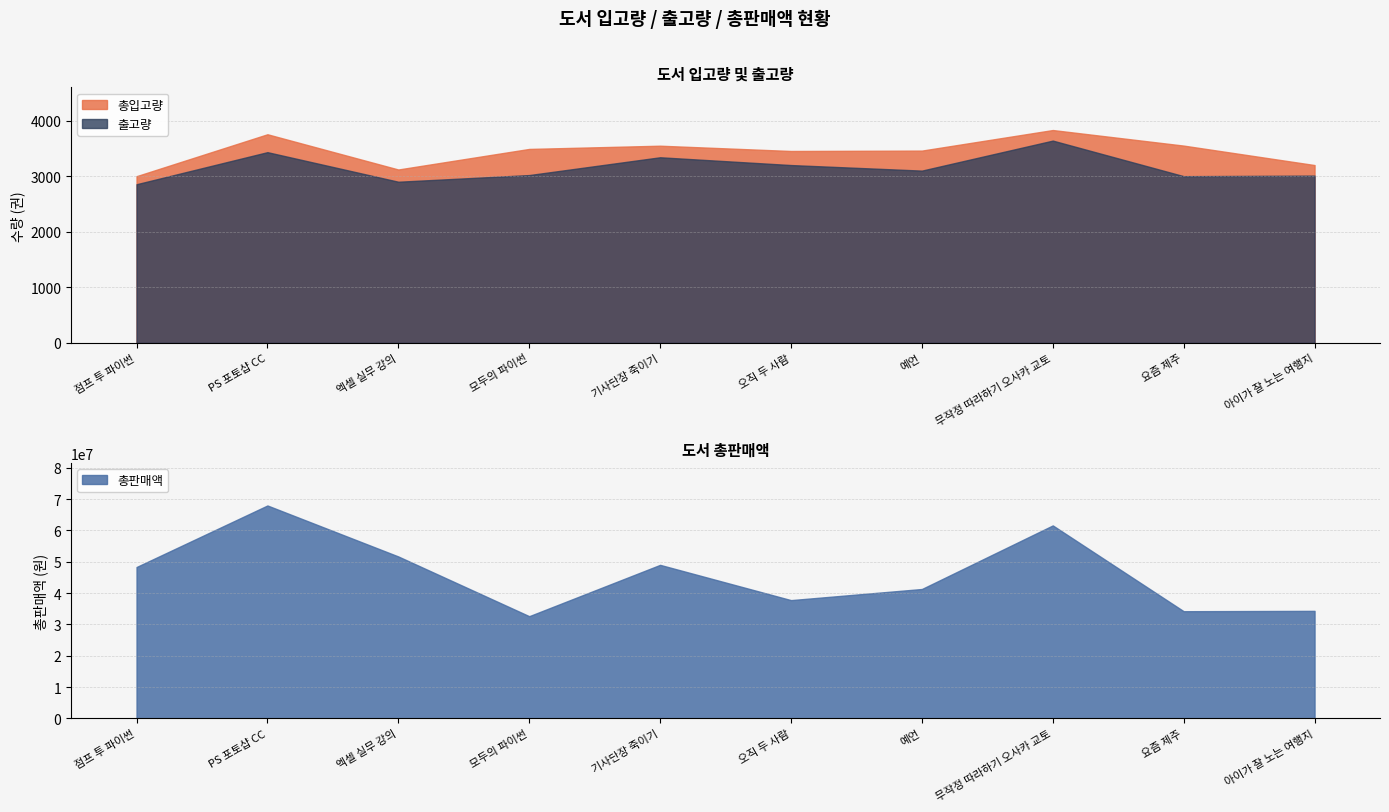

True or false: 총판매액 has more than 1 points higher than both neighbors.

True